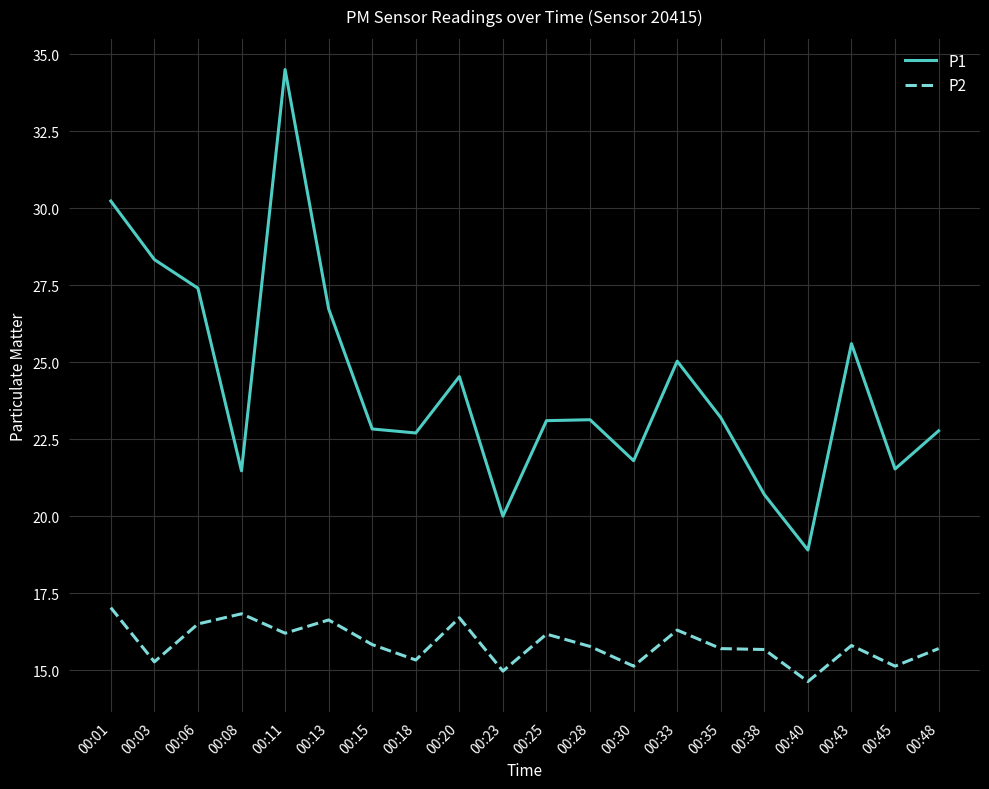

How many lines are shown in the chart?

2